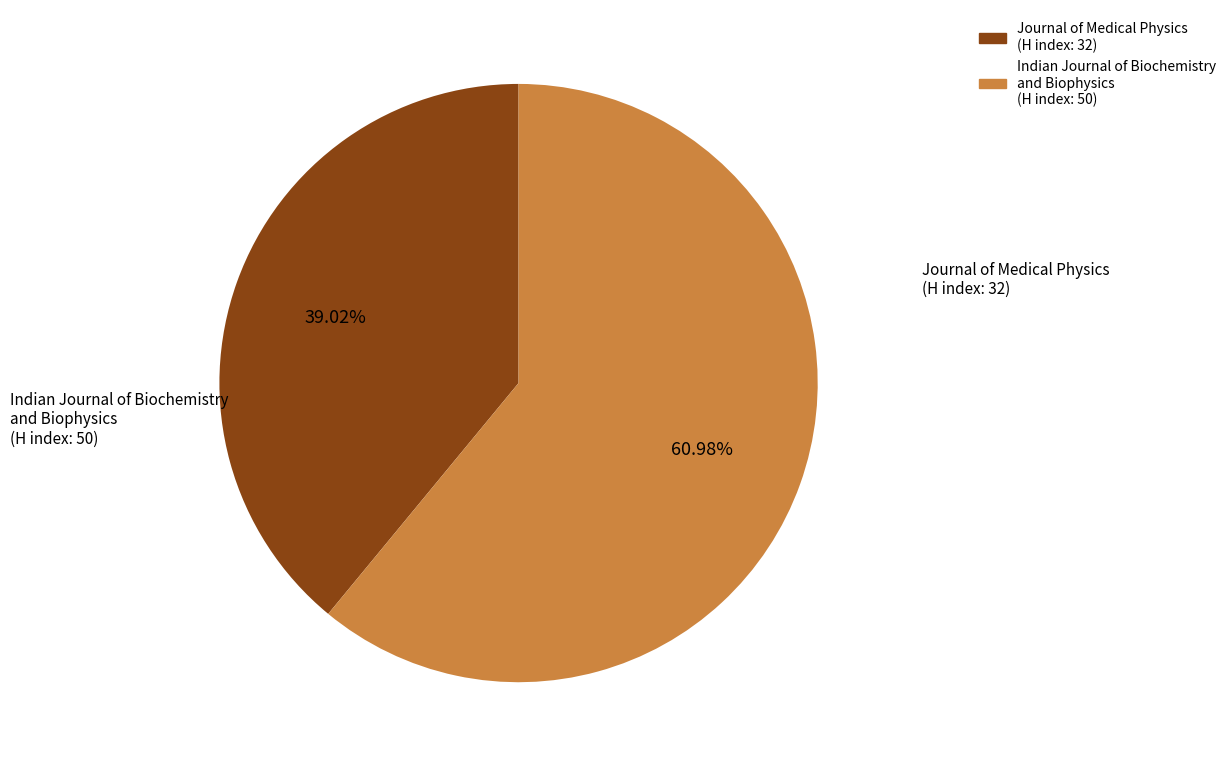

How many segments does this pie chart have?

2